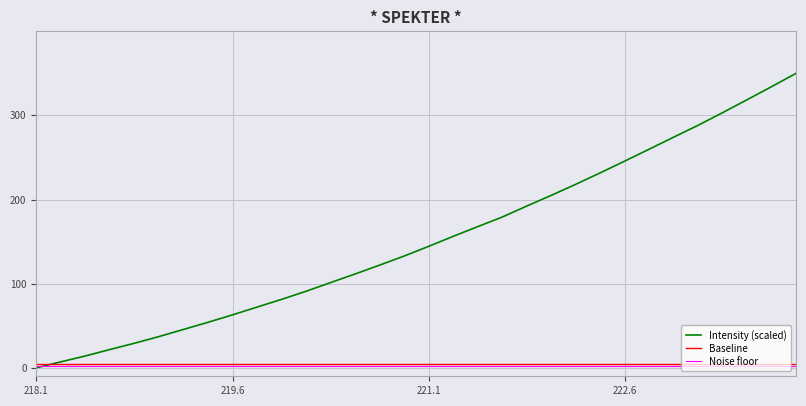

Which series has the largest total across all categories?

Intensity (scaled)